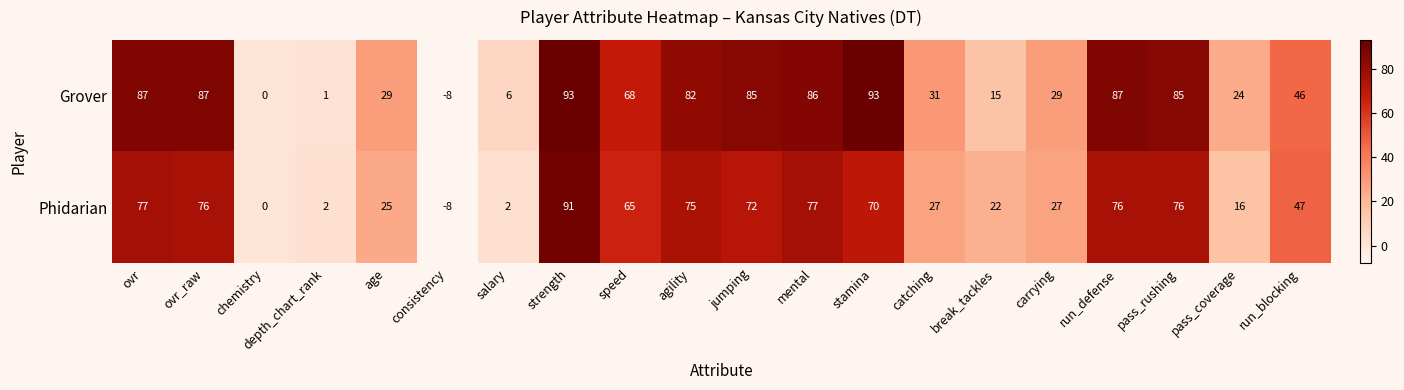

What value does the Phidarian series have at agility, to the nearest 10?

80